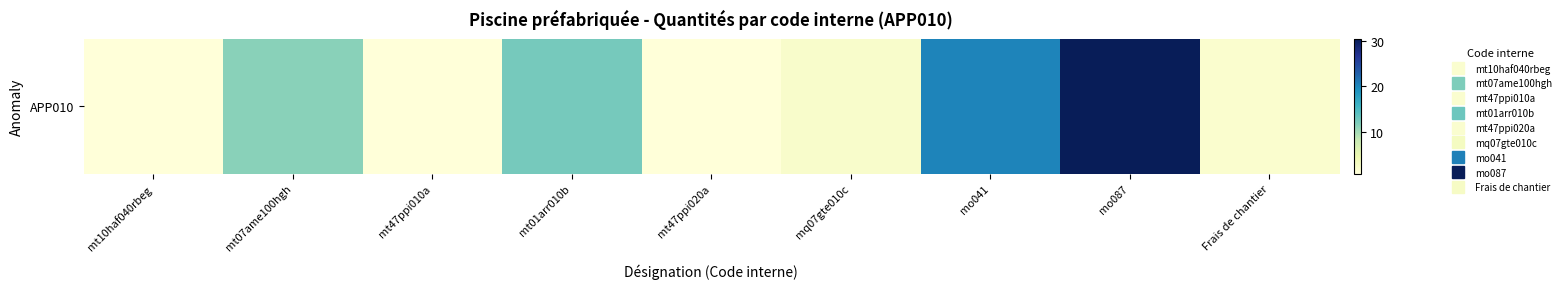

What is the difference between the values at mo087 and mq07gte010c?

28.0